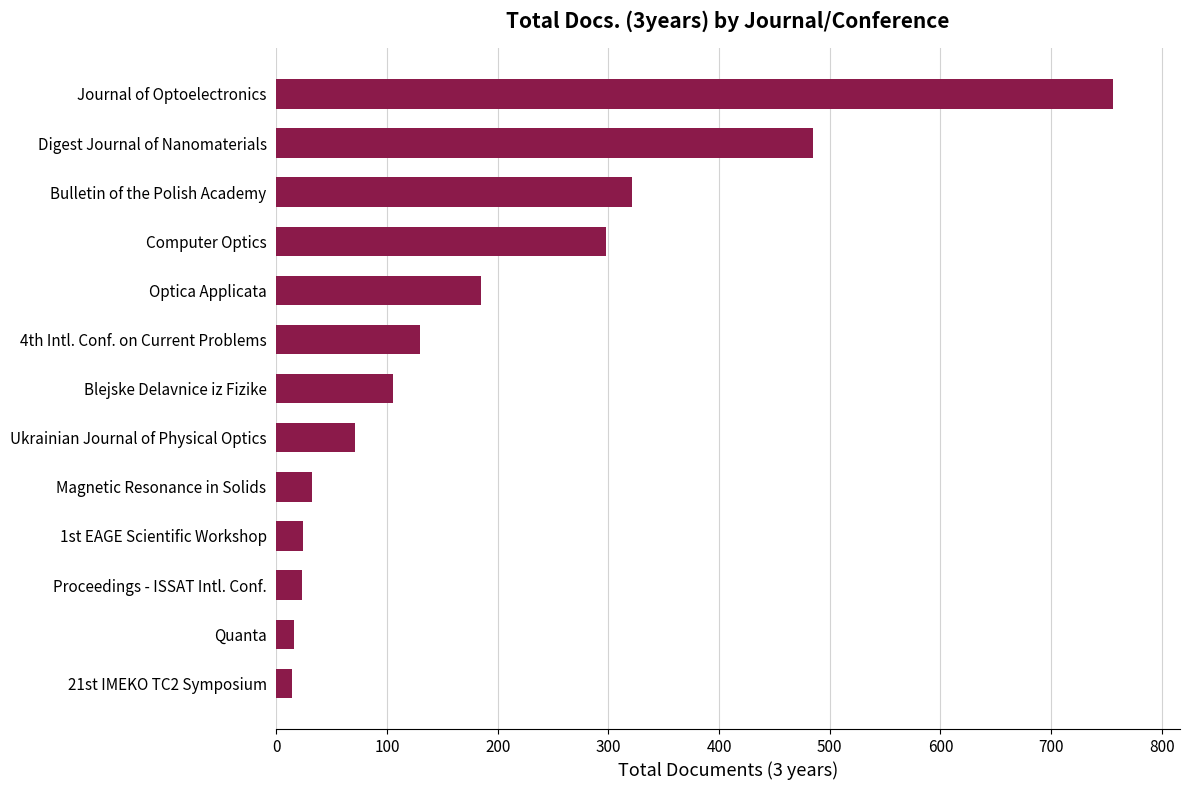

What is the difference between the second highest and second lowest values?

469